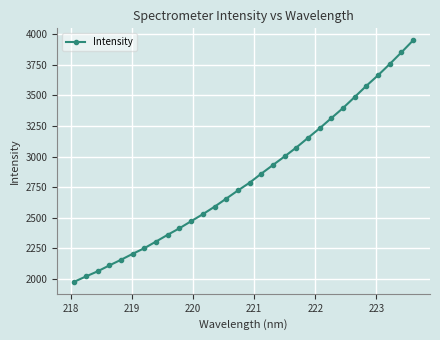

What is the minimum value shown in the chart?

1977.8